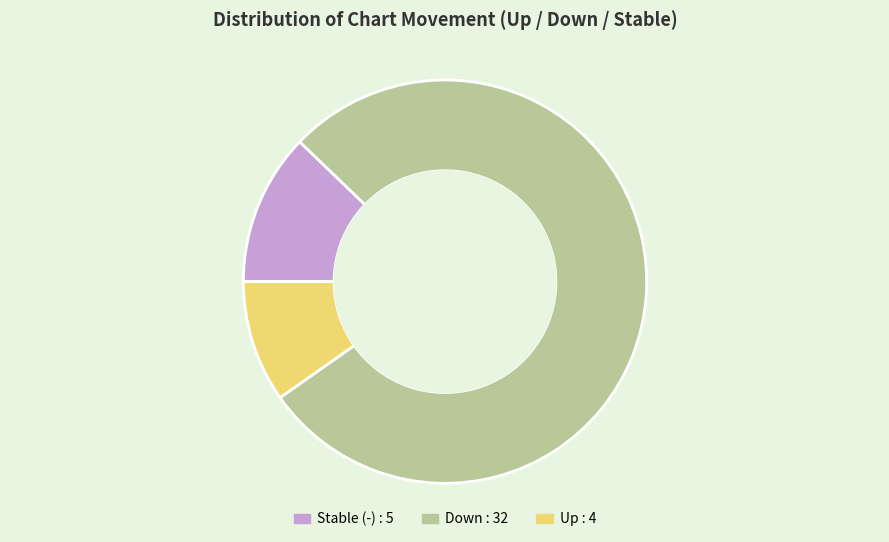

Is there any slice that represents more than half of the pie?

Yes